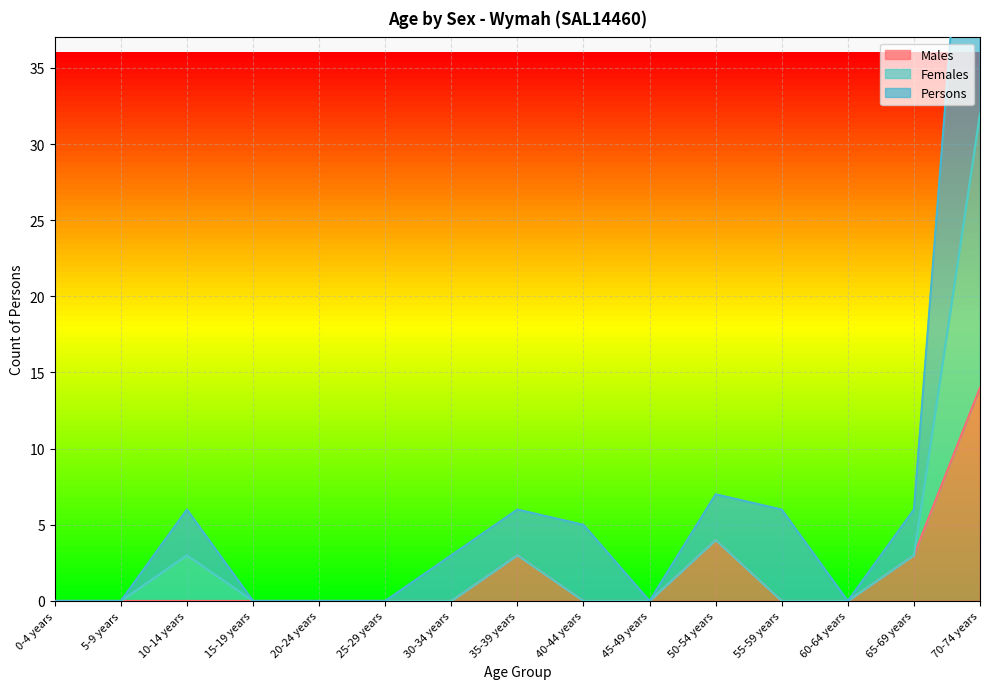

Which series has the largest total across all categories?

Persons